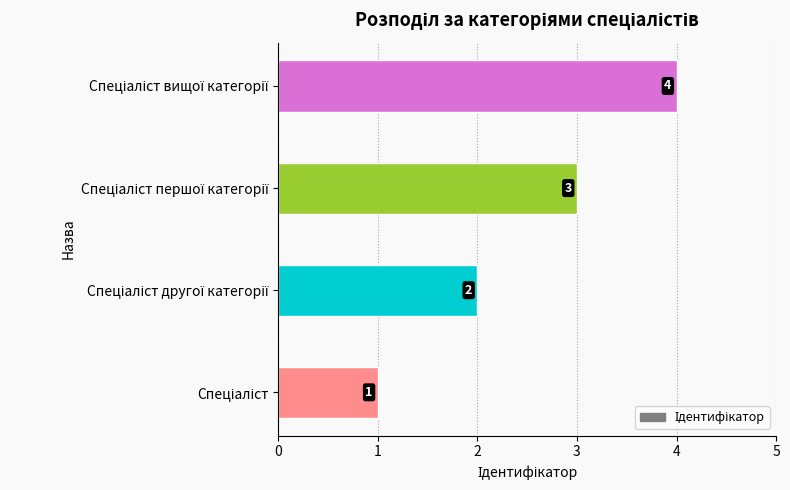

What is the difference between the second highest and minimum values?

2